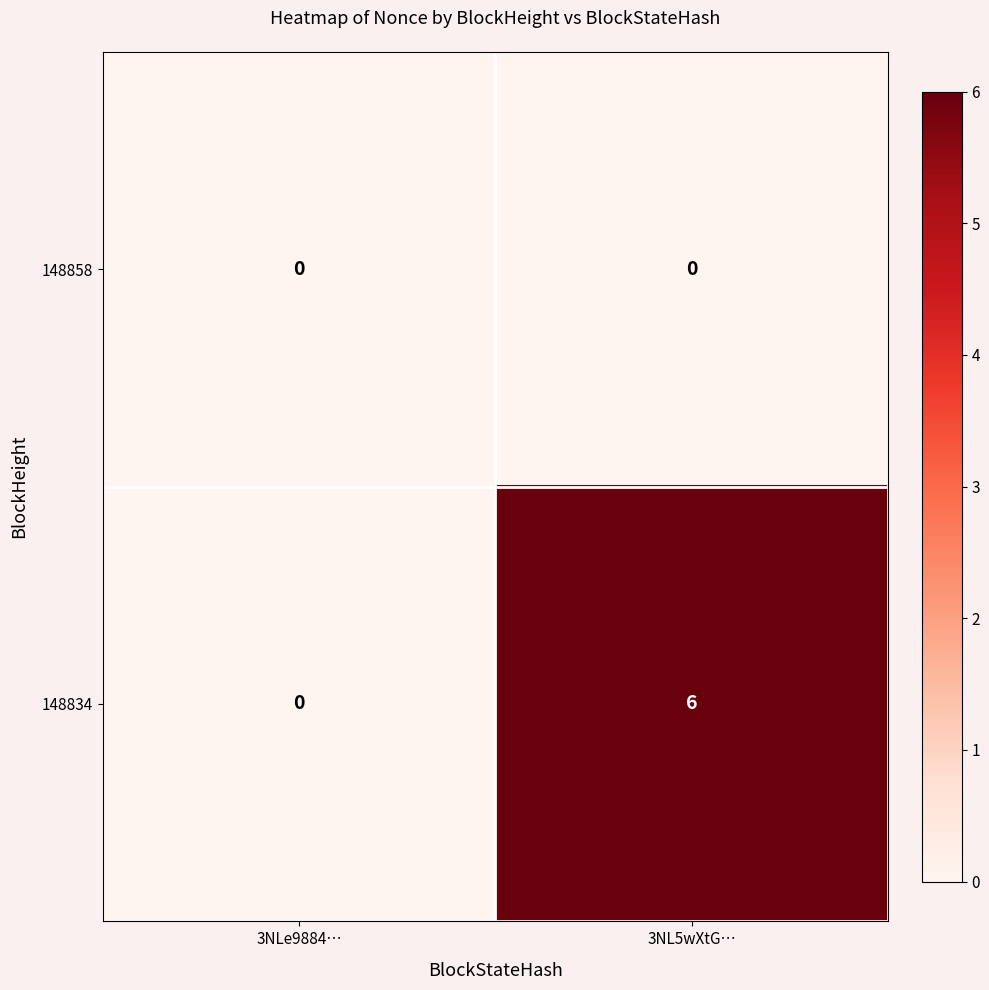

List the series in order of their overall mean, lowest first.

148858, 148834